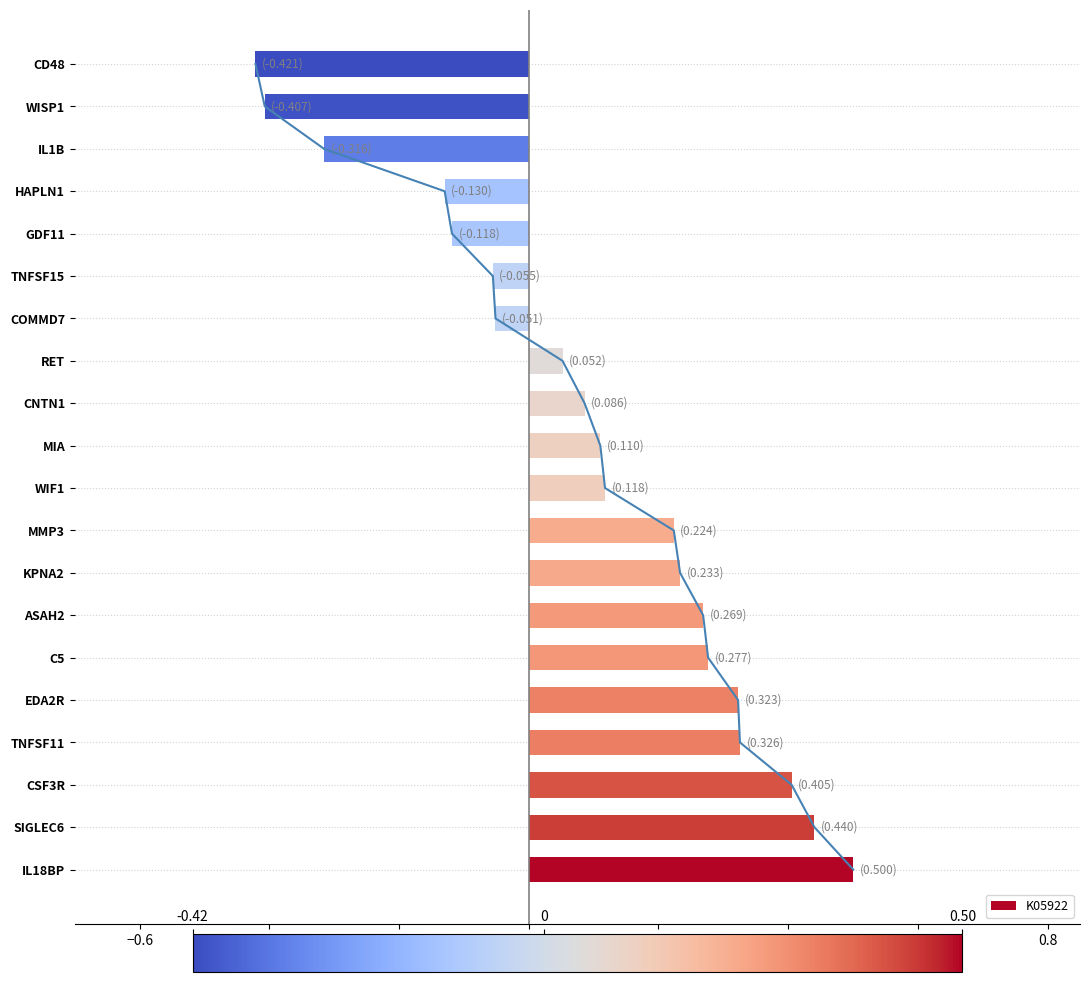

Count the number of categories in the chart.

20